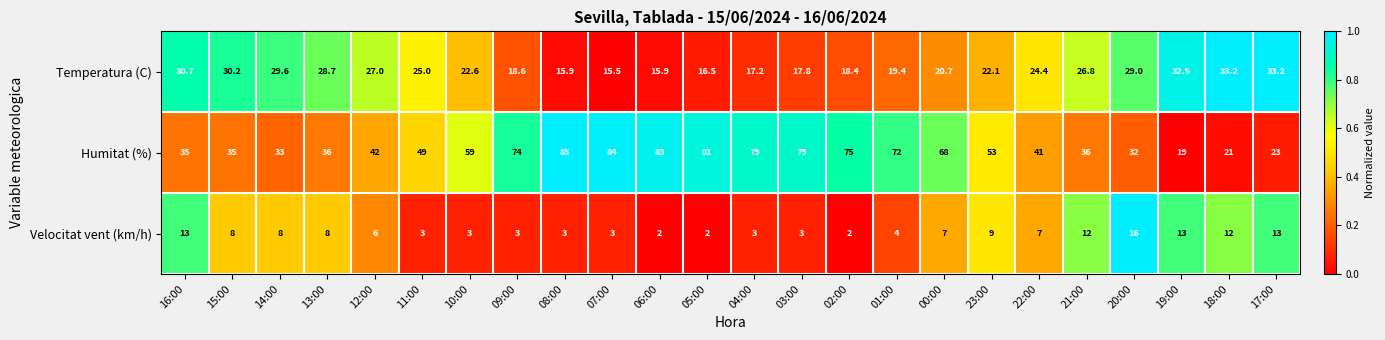

Where does the Temperatura (C) series first go above 24?

16:00